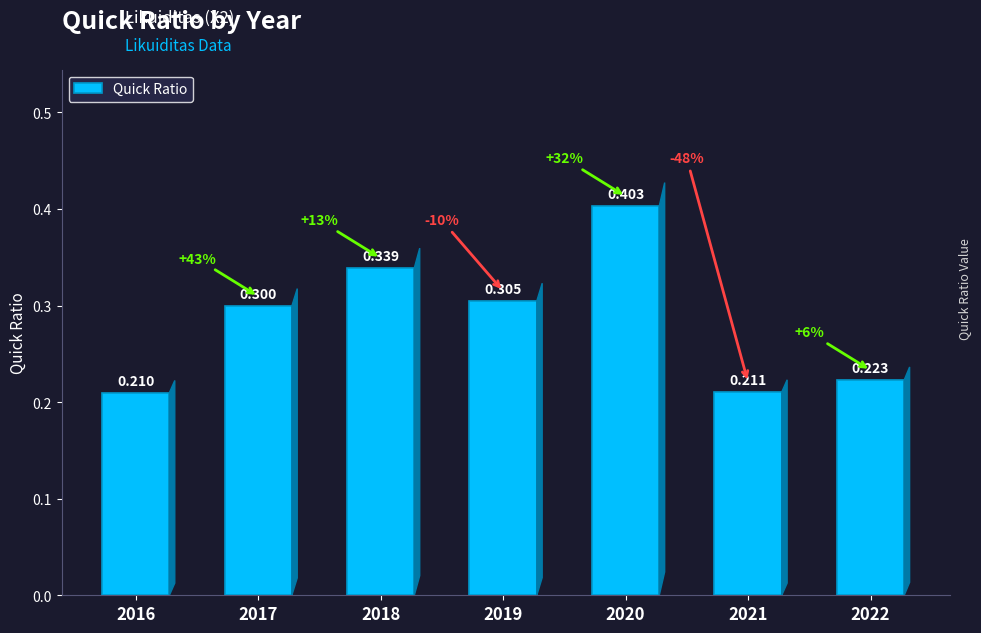

At which category does the chart reach its peak across all series?

2020